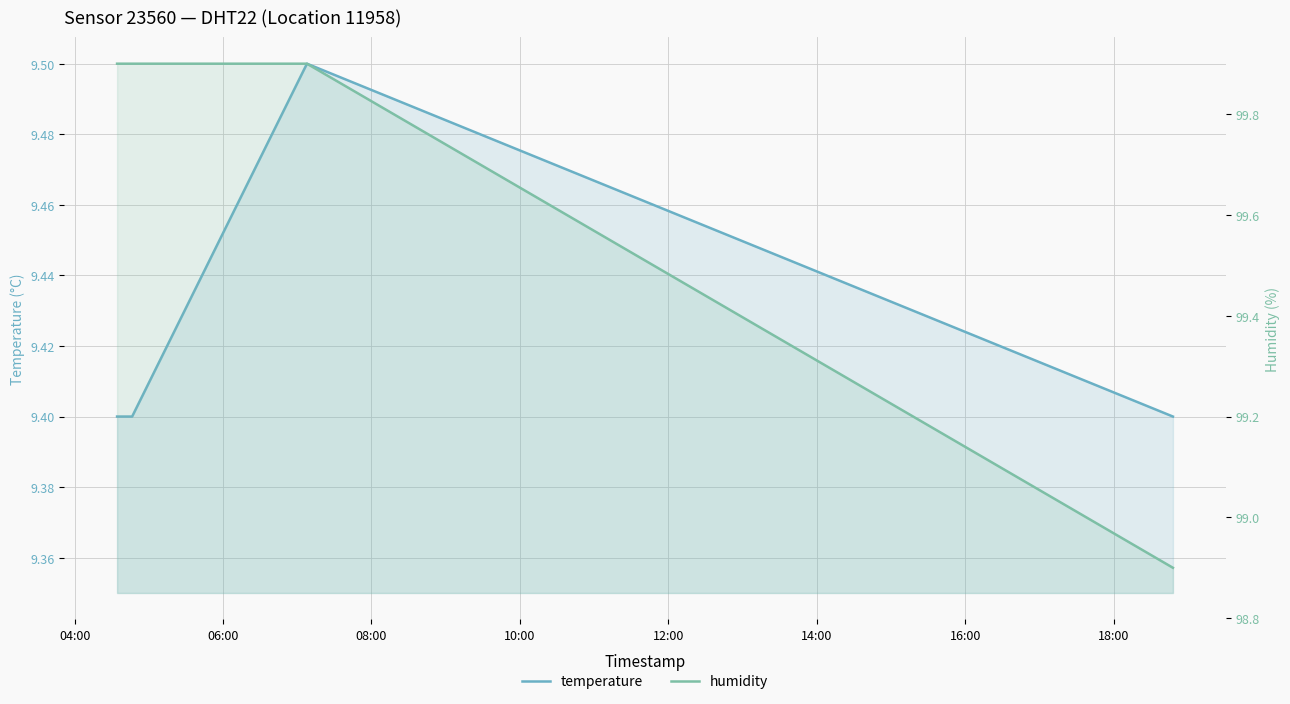

In temperature, how many points are higher than both neighbors (excluding endpoints)?

1